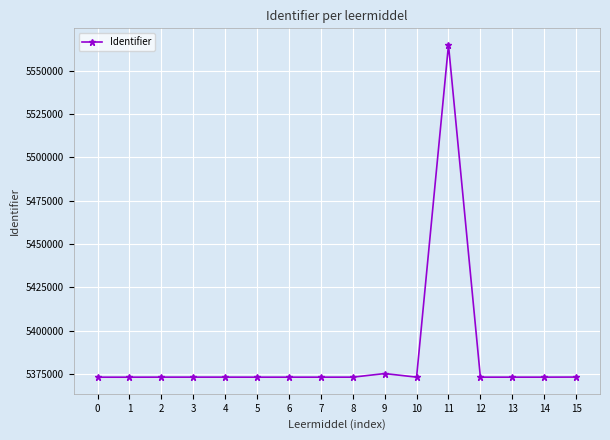

Is it true that the value at 1 is 5373140?

True